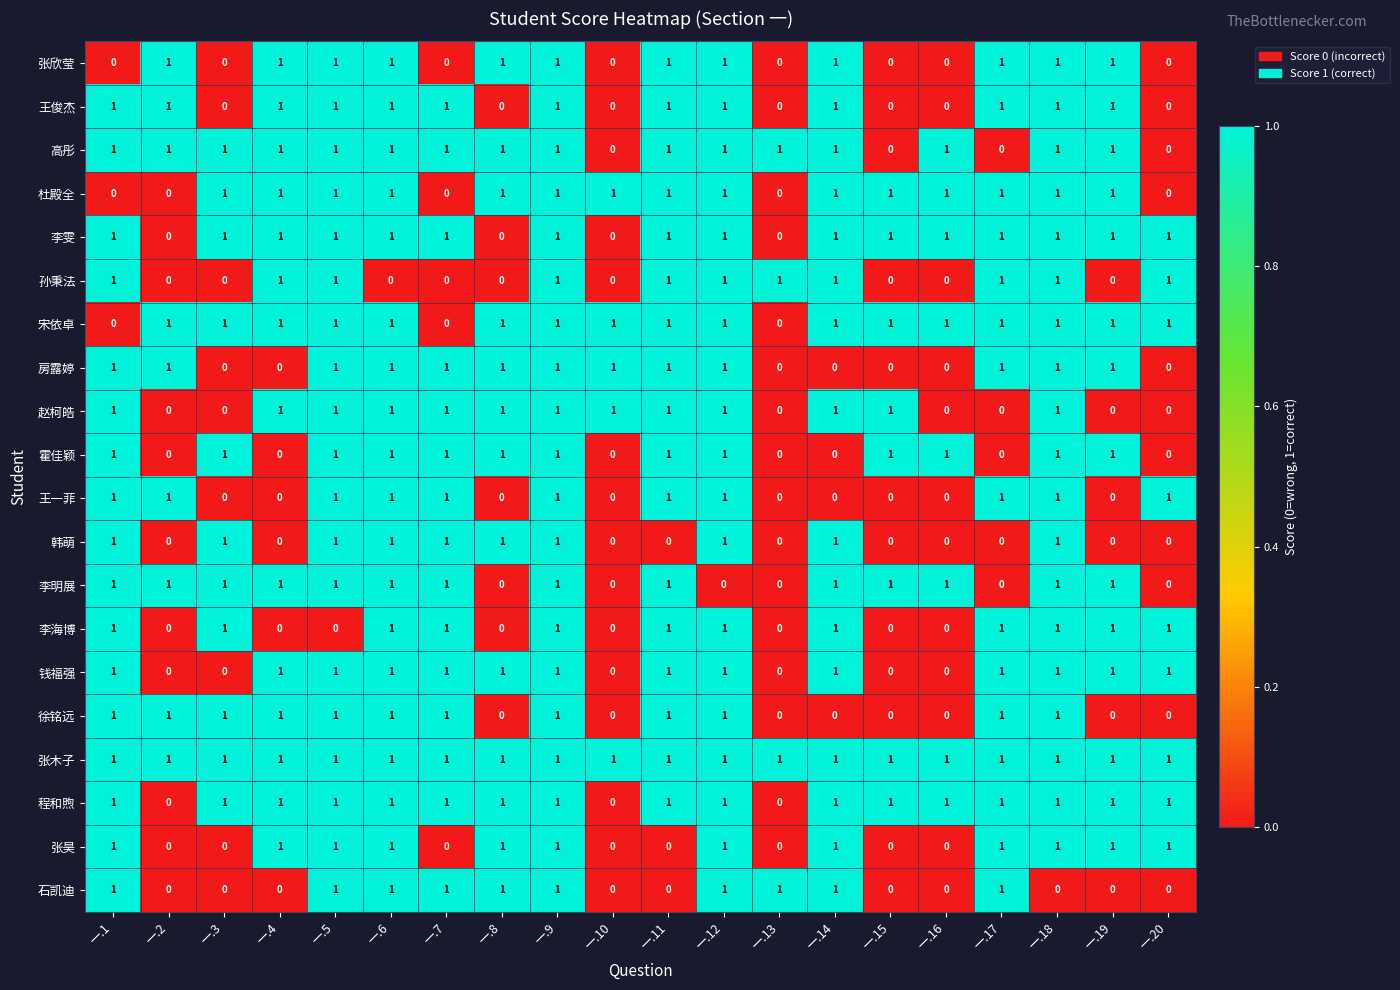

The value of 李雯 at 一.2 is -1. True or false?

False